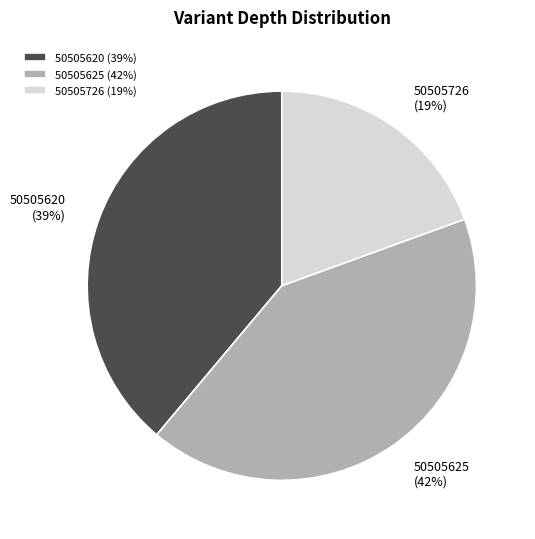

Do 50505625 and 50505726 together represent more than half of the pie?

Yes